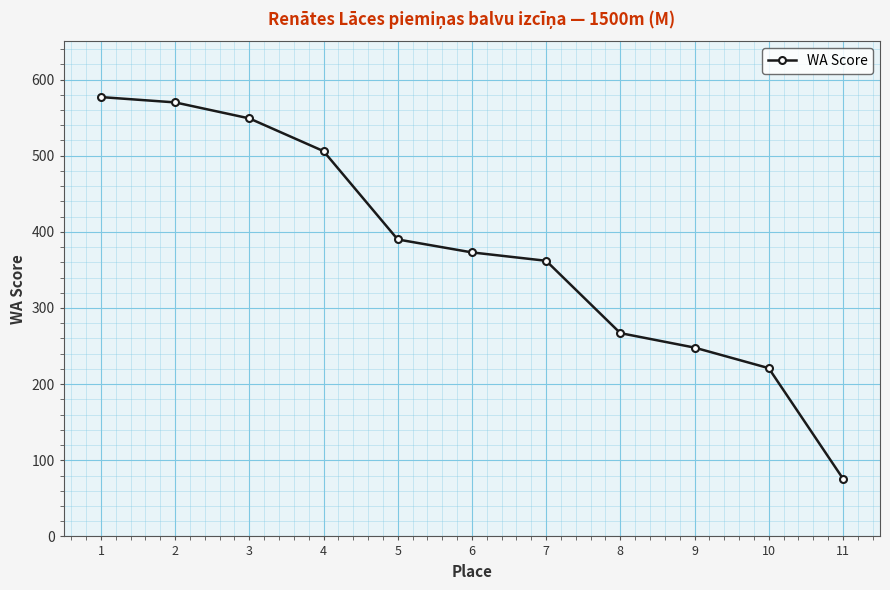

Reading right to left, transcribe all the data shown in this chart.

11=76	10=221	9=248	8=267	7=362	6=373	5=390	4=506	3=549	2=570	1=577